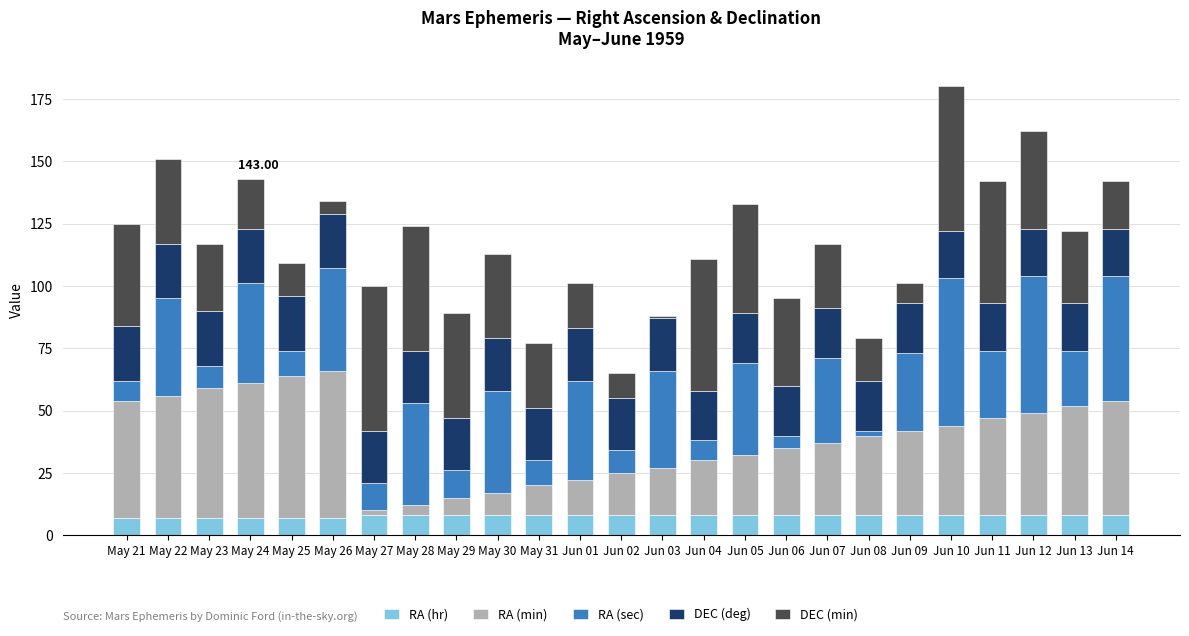

The value of DEC (min) at May 21 is 57. True or false?

False